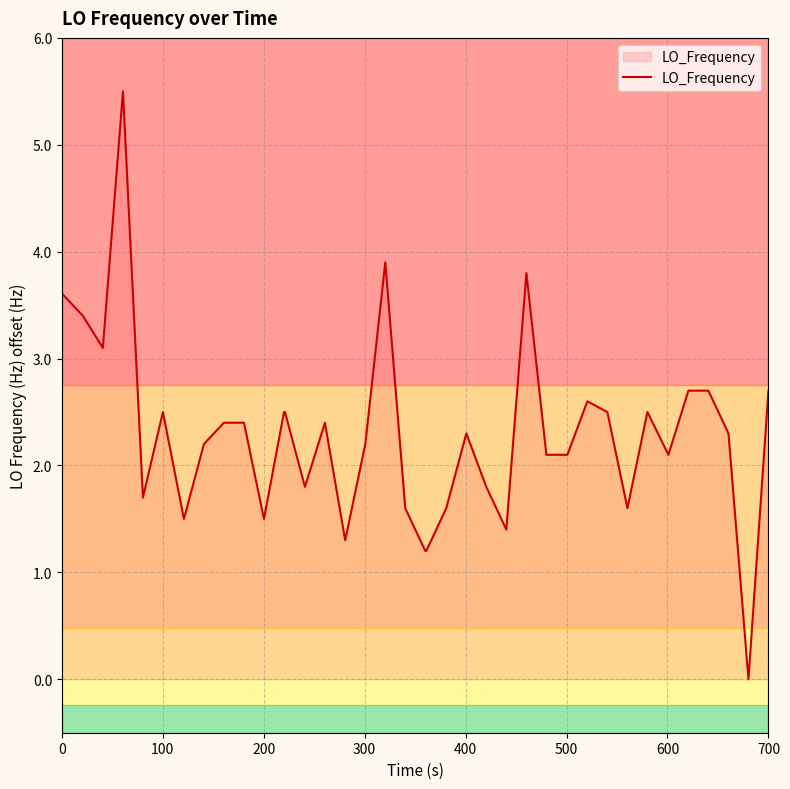

What is the maximum value shown in the chart?

5.5